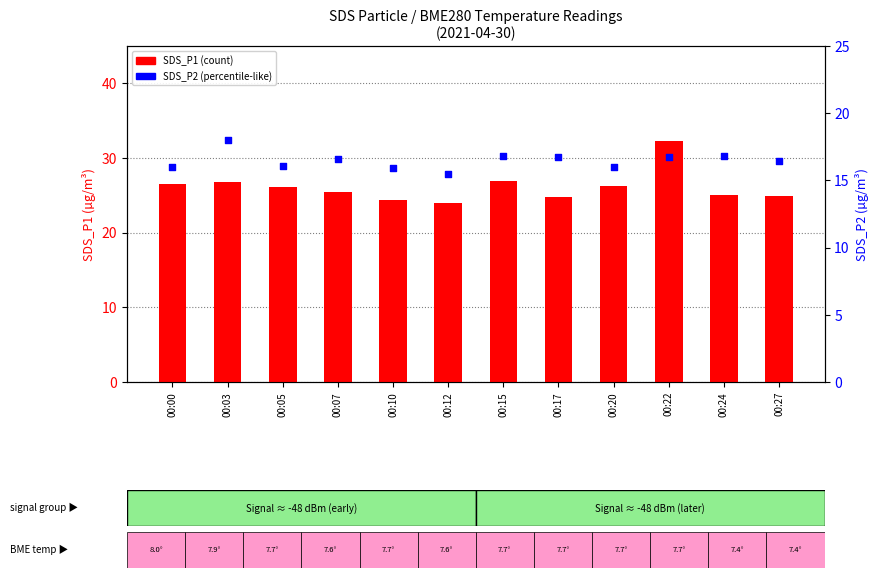

Which series reaches the maximum Y coordinate?

SDS_P1